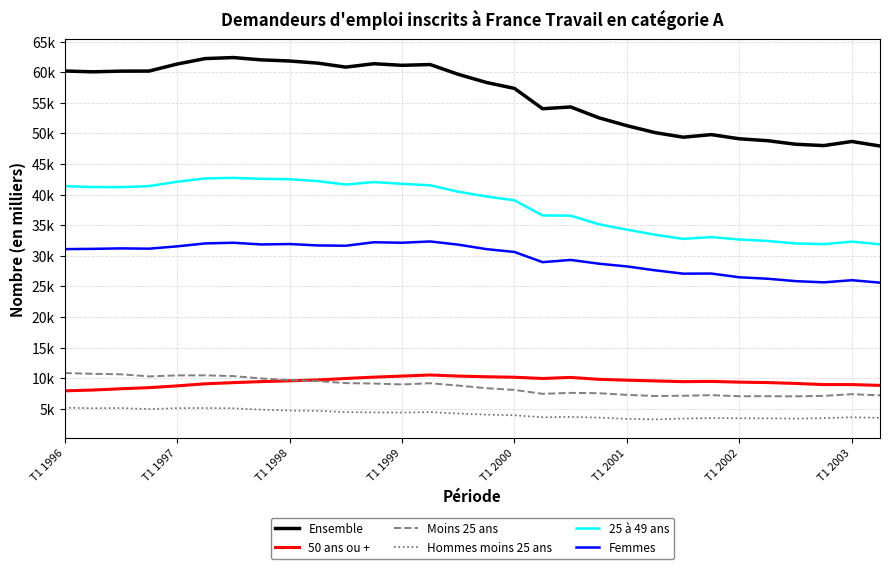

Where is the first local minimum for Moins 25 ans?

T1 1999